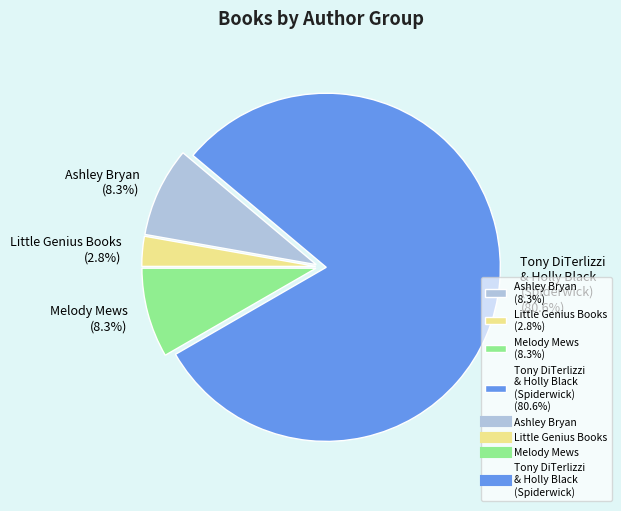

What is the largest slice in the pie chart?

Tony DiTerlizzi & Holly Black (Spiderwick) (80.6%)